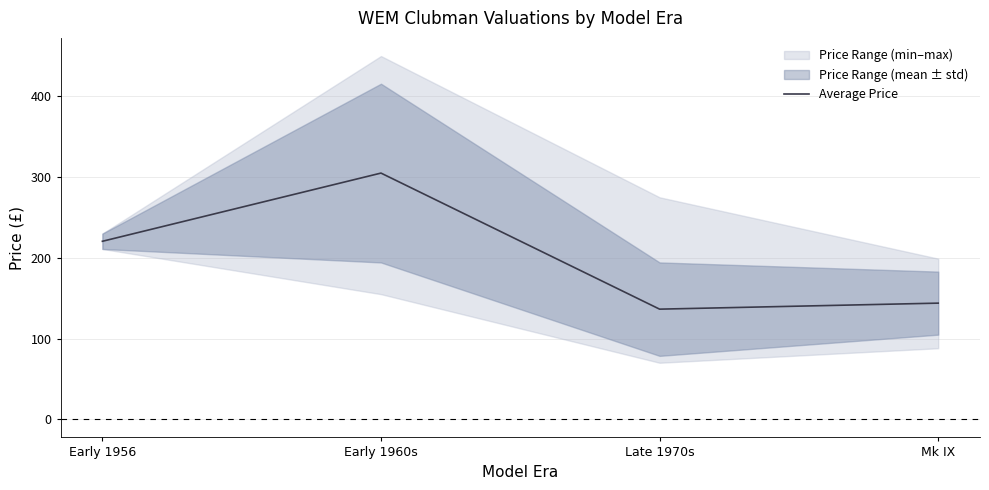

What is the difference between the second highest and second lowest values?

76.6